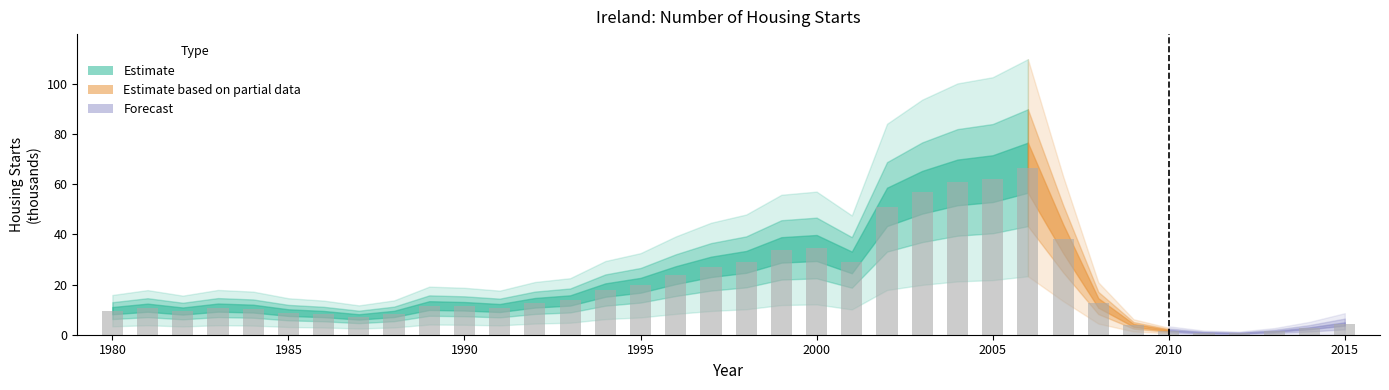

What is the value of the 19th bar from the left?

29.1